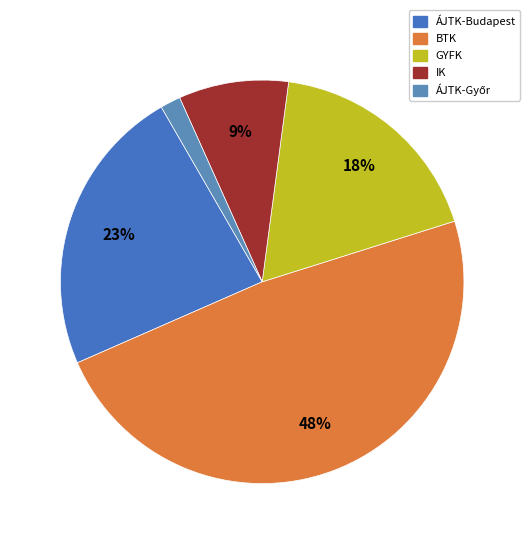

Count the number of slices in the pie.

5